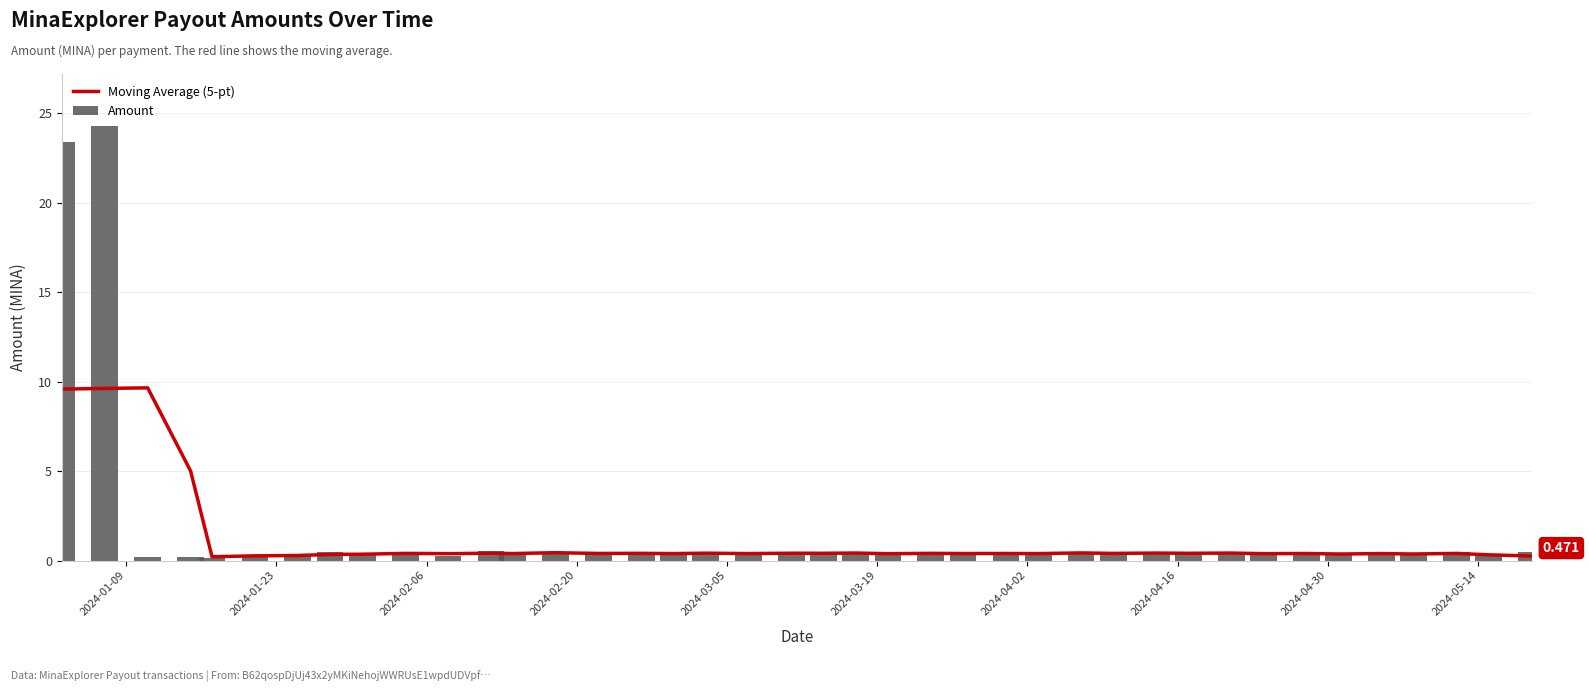

How many groups of bars are there?

40